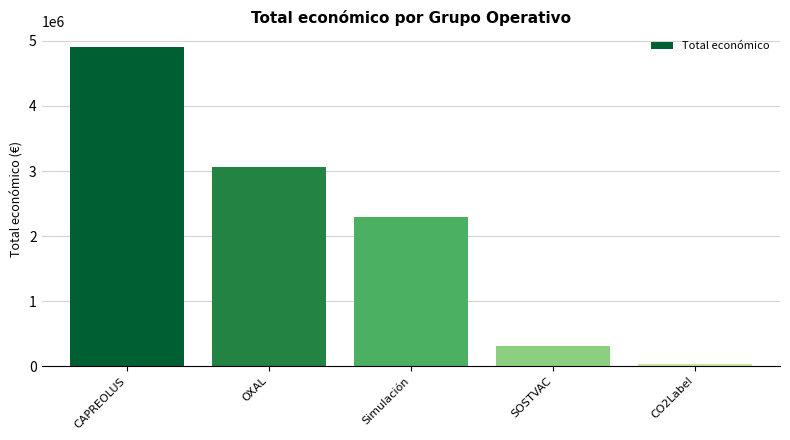

How many bars are there in total?

5